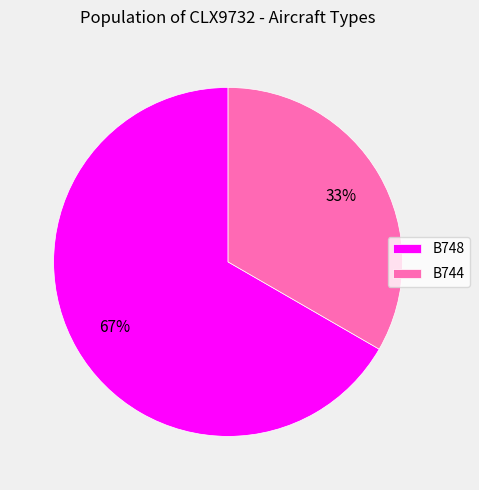

Is it true that B748 is 74% of the pie?

False